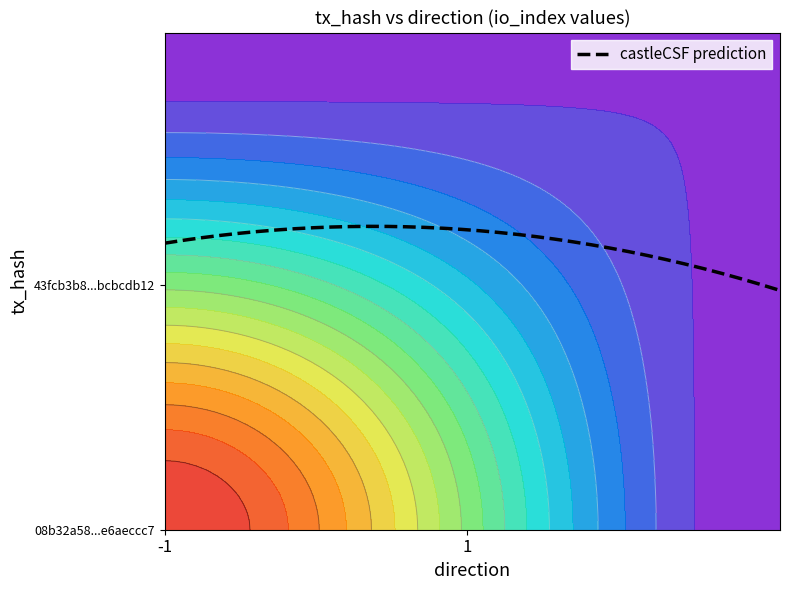

List the series in order of their peak value, lowest first.

43fcb3b8138d76008c65d3bdbf92bcbcdb126c8, 08b32a58e6aeccc7e533574ead6dfae4f27d3b6